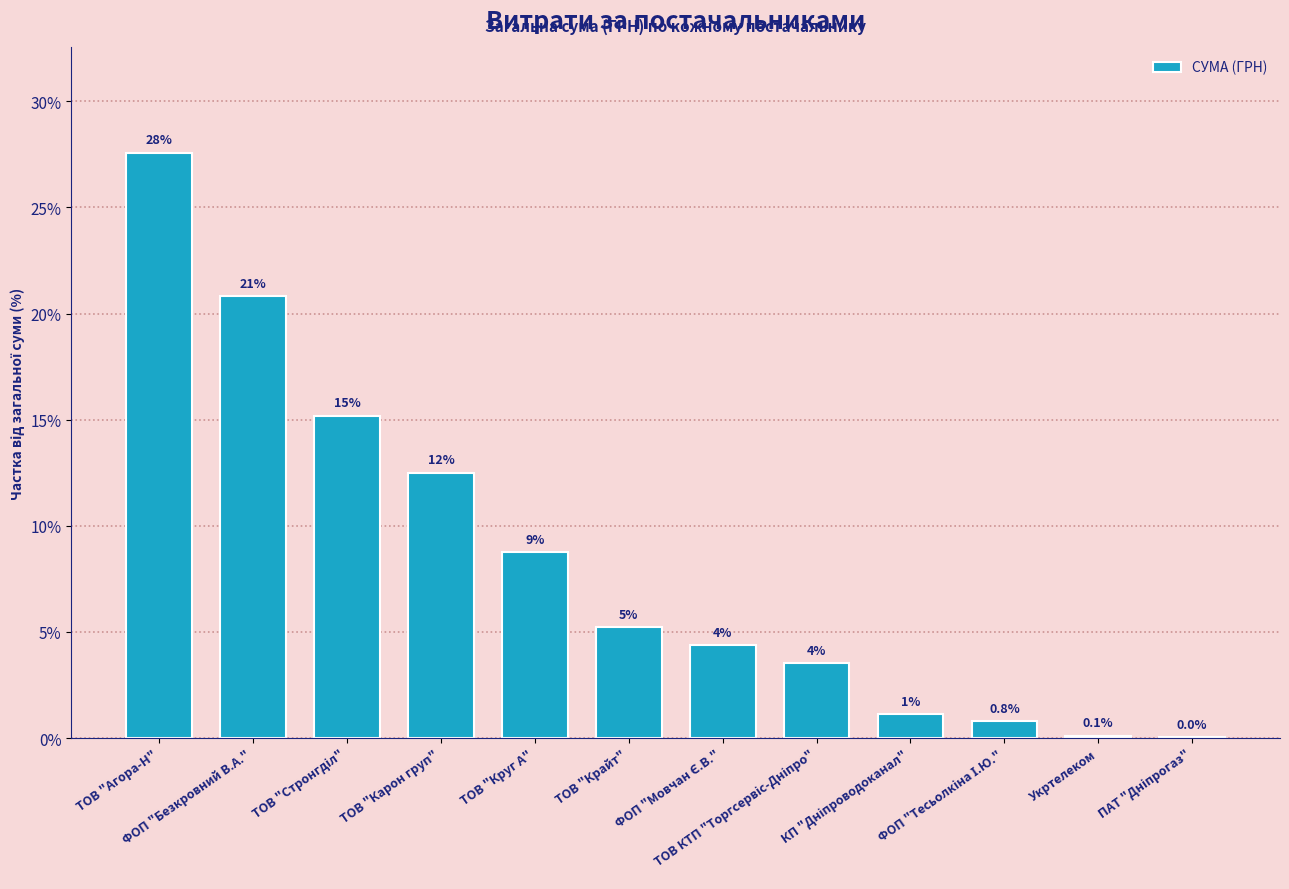

Are the bars horizontal?

No